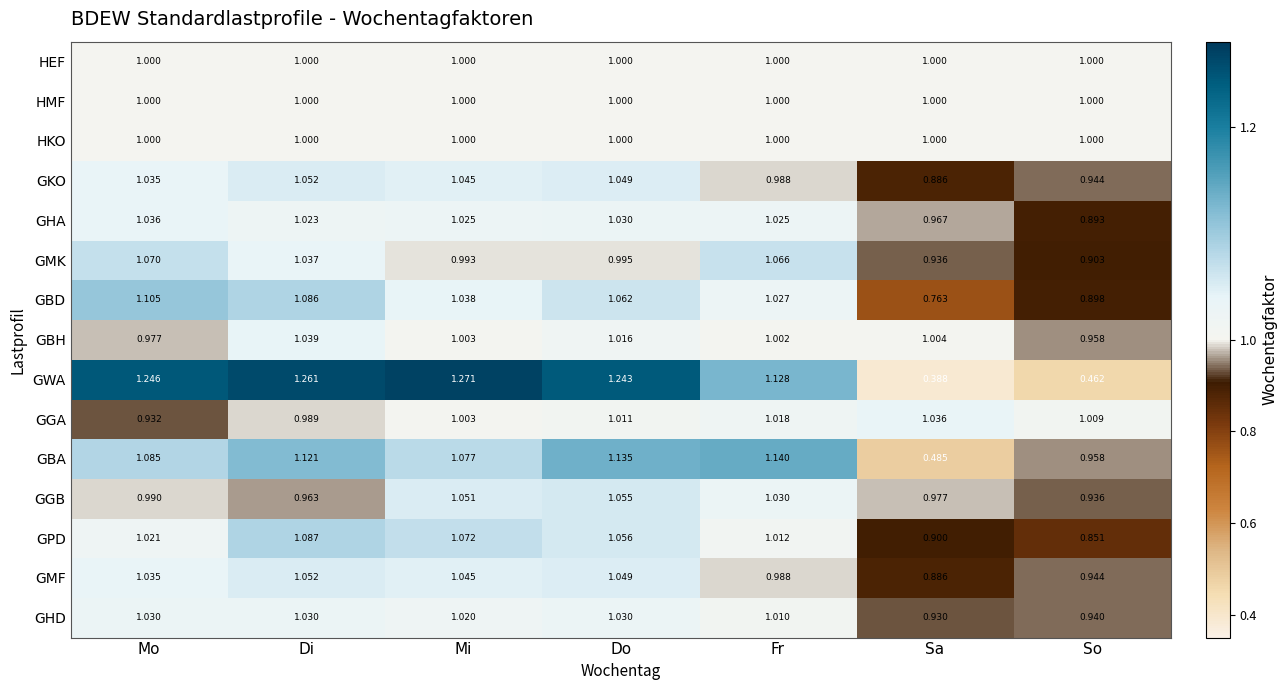

Which series changed the most between Di and So?

GWA